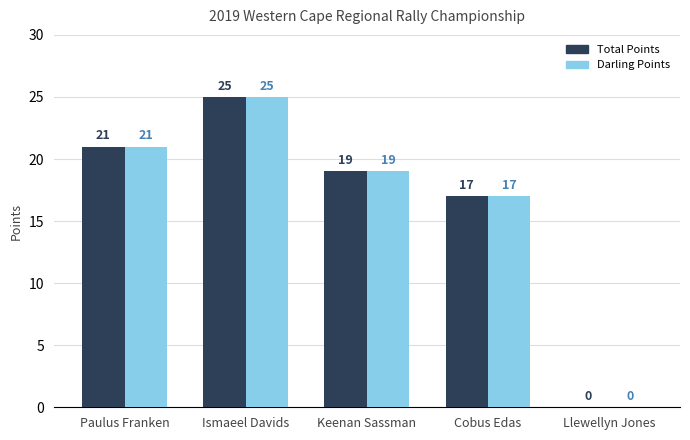

How many groups of bars are there?

5